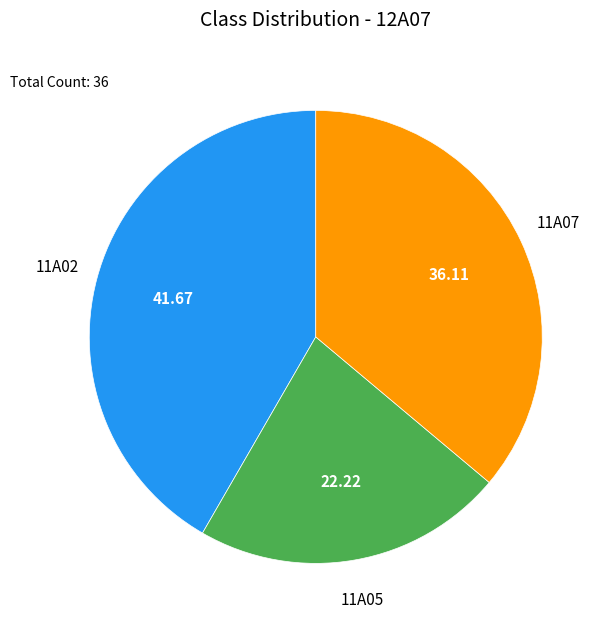

Is there any slice that represents more than half of the pie?

No